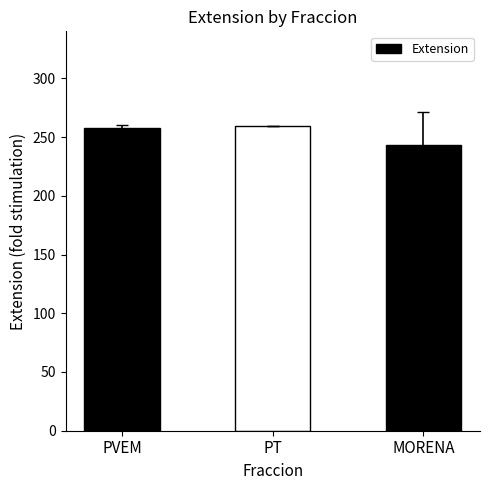

Count the number of values greater than 257.

2